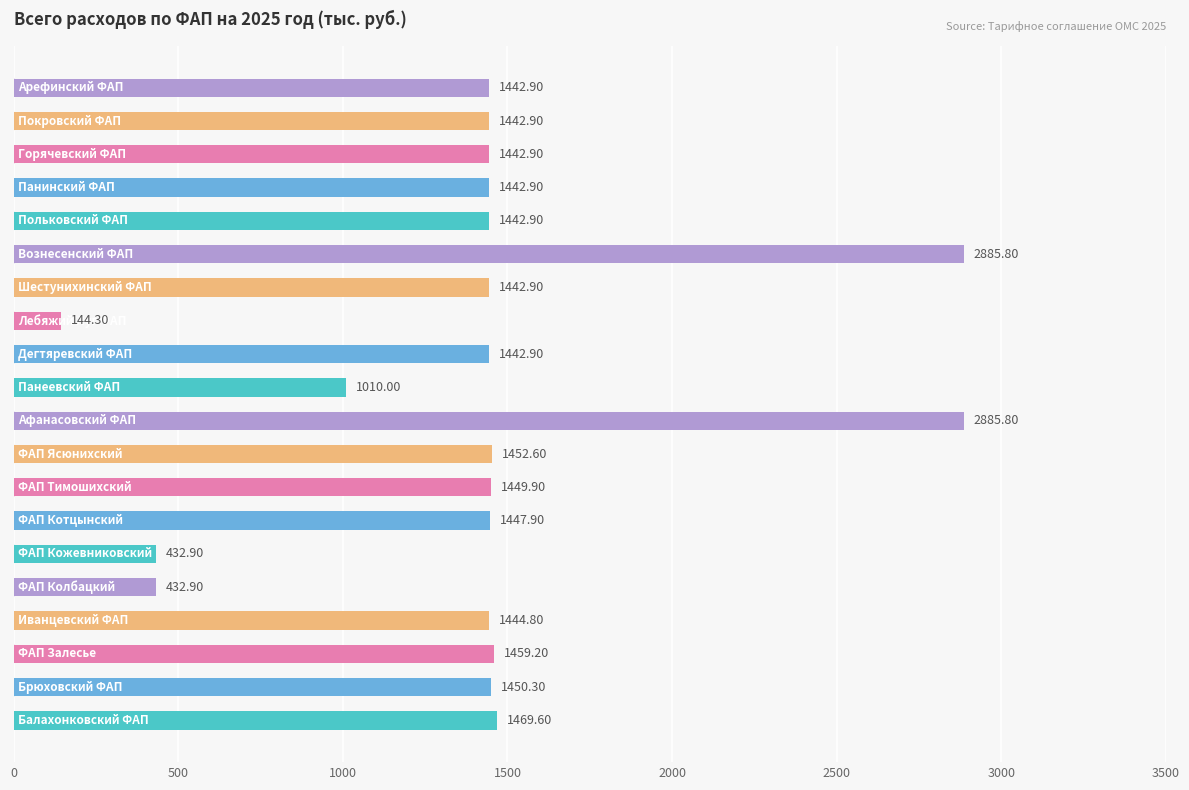

What is the difference between the maximum and minimum values?

2741.5